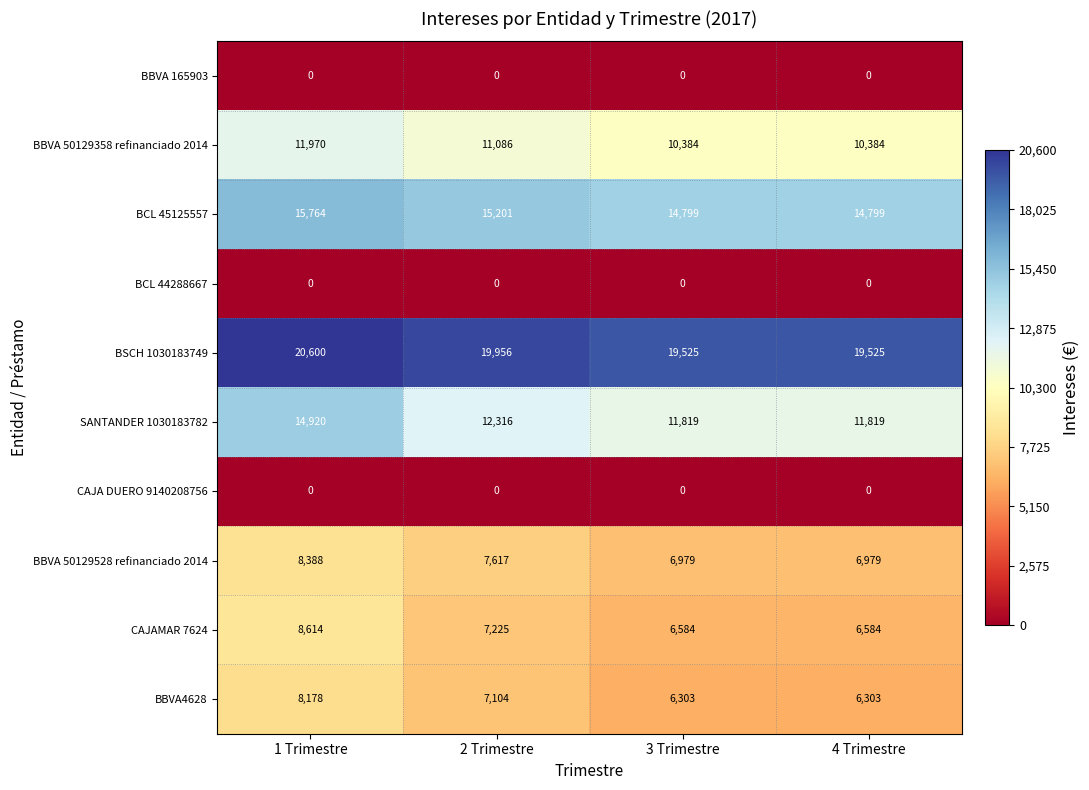

How many data points does each series have?

4